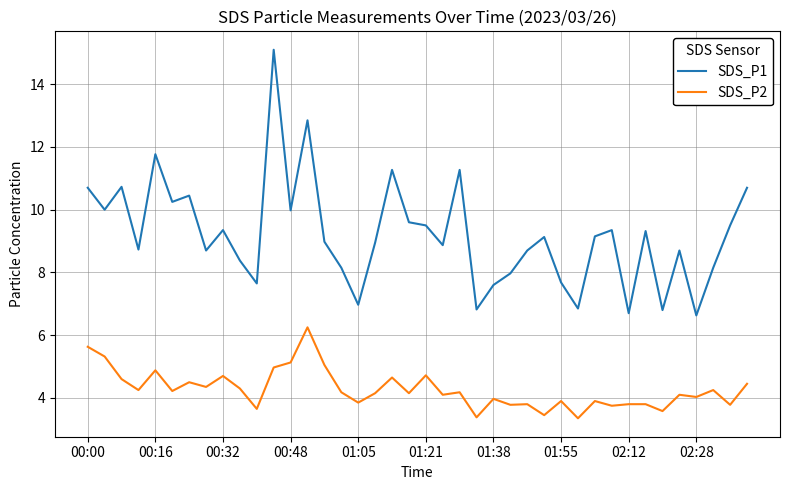

What is the smallest value displayed?

3.4